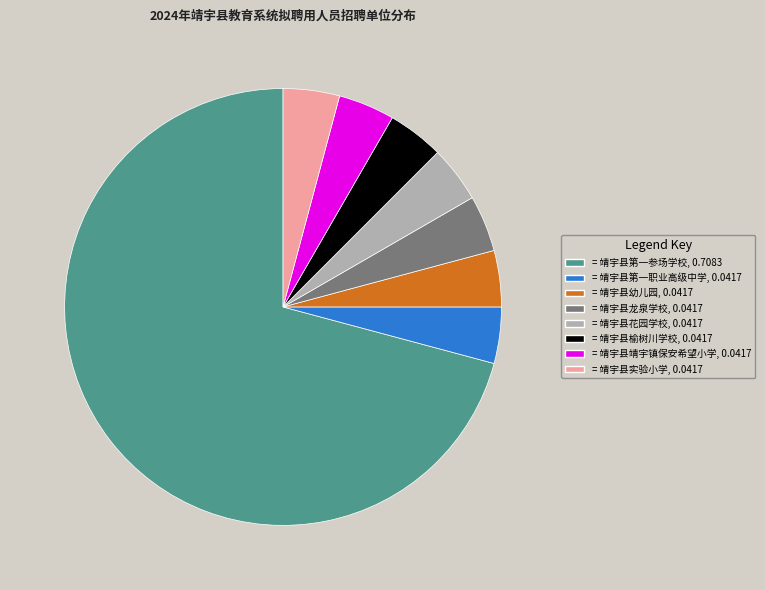

Is it true that = 靖宇县实验小学, 0.0417 is 4% of the pie?

True